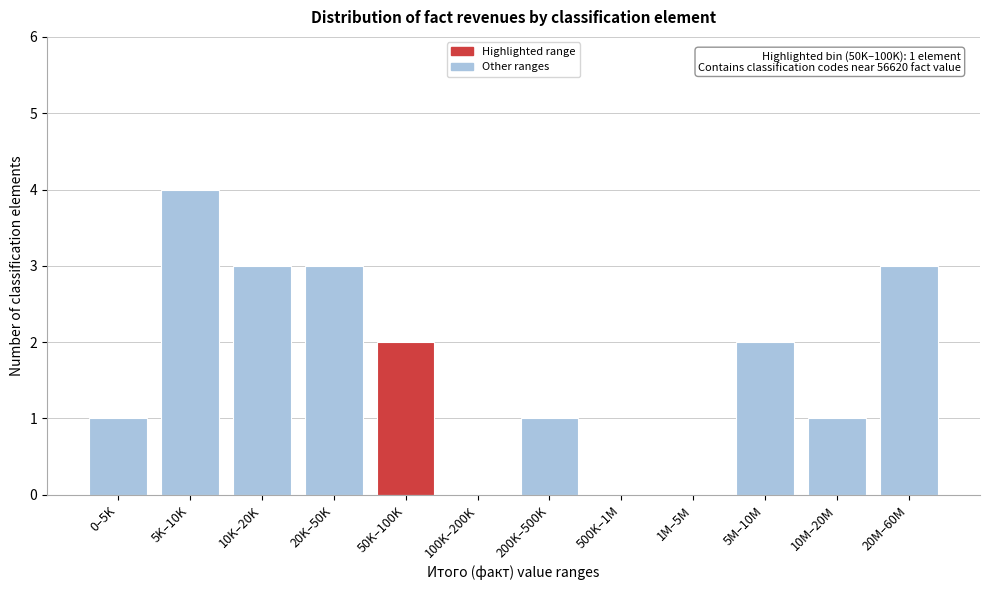

Reading left to right, what are all the values shown in this chart?

0–5K=1	5K–10K=4	10K–20K=3	20K–50K=3	50K–100K=2	100K–200K=0	200K–500K=1	500K–1M=0	1M–5M=0	5M–10M=2	10M–20M=1	20M–60M=3